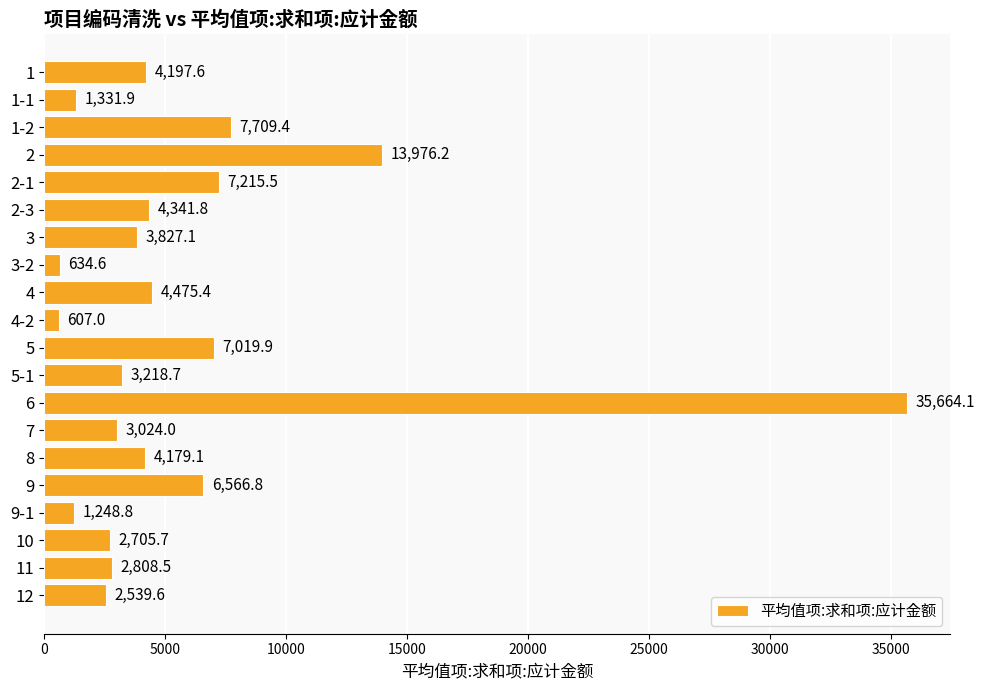

Reading top to bottom, list all the values displayed in this chart.

4197.6	1331.9	7709.4	13976.2	7215.5	4341.8	3827.1	634.6	4475.4	607.0	7019.9	3218.7	35664.1	3024.0	4179.1	6566.8	1248.8	2705.7	2808.5	2539.6